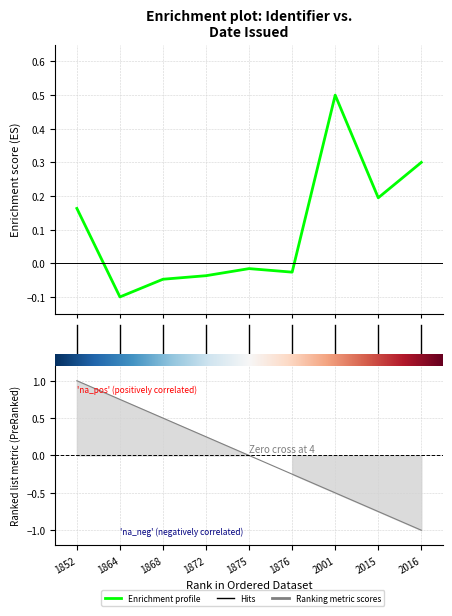

Where is the data nearest to the value 0?

4